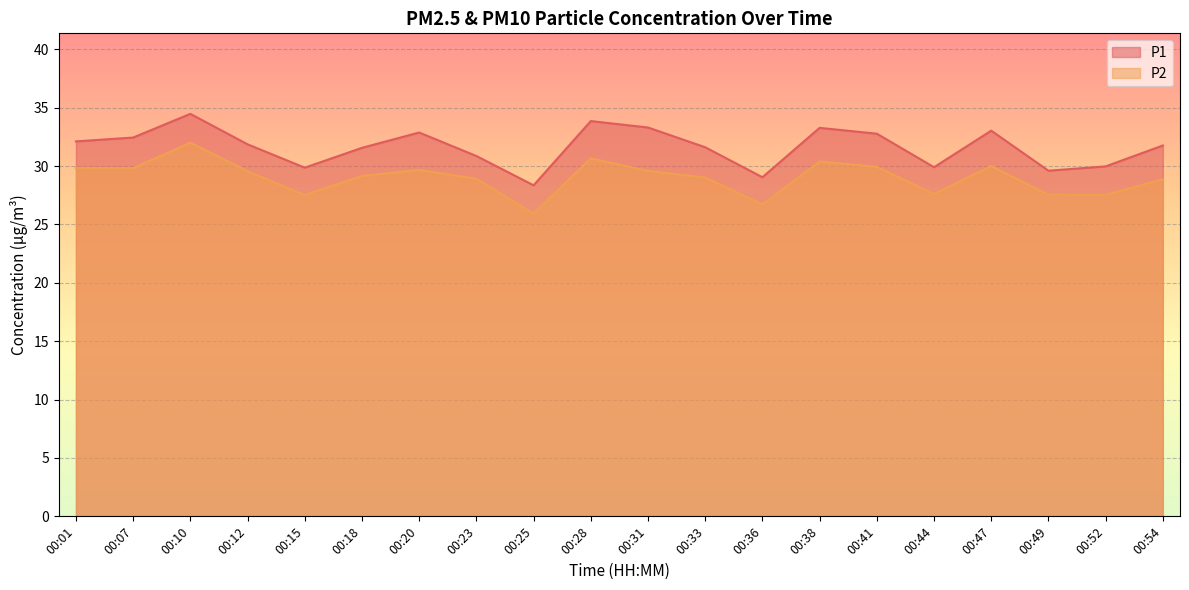

Where is the first local maximum for P1?

00:10